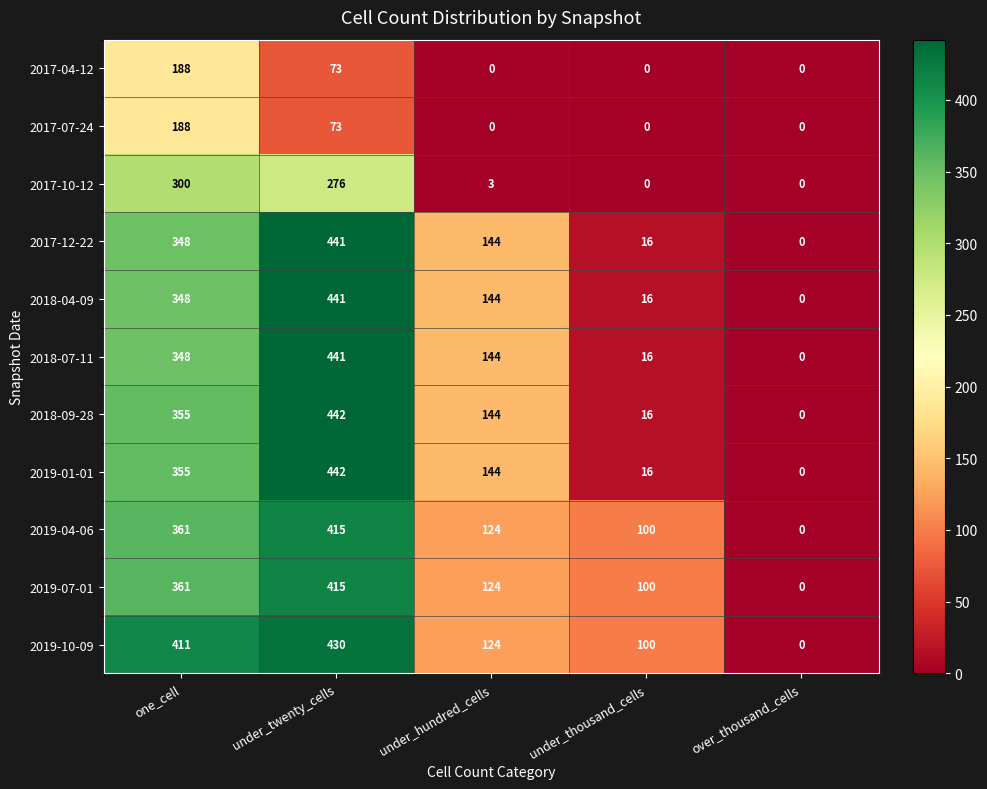

What is the maximum value shown in the chart?

442